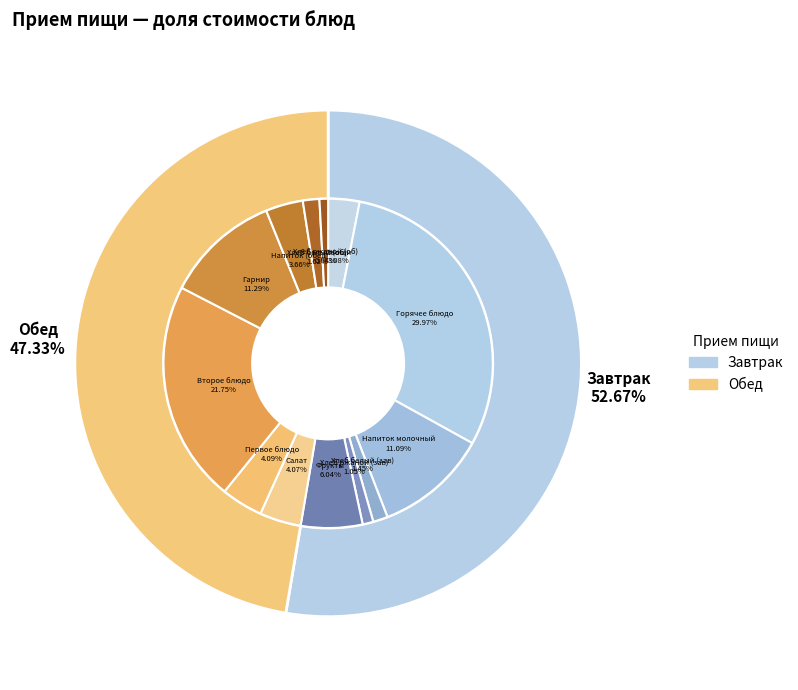

Which category has the biggest portion of the pie?

Завтрак